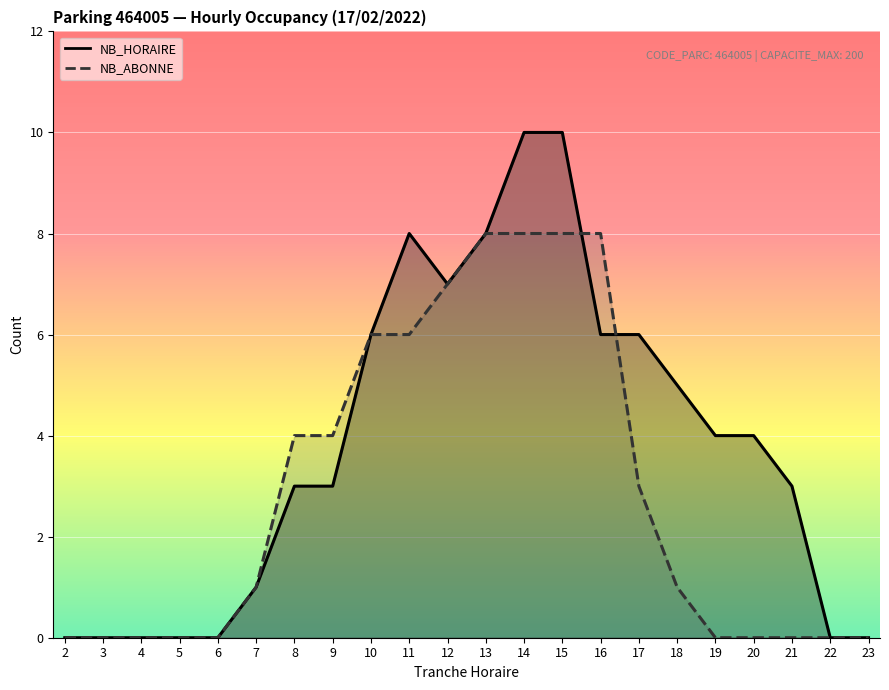

How many intersections are there between NB_ABONNE and NB_HORAIRE?

2